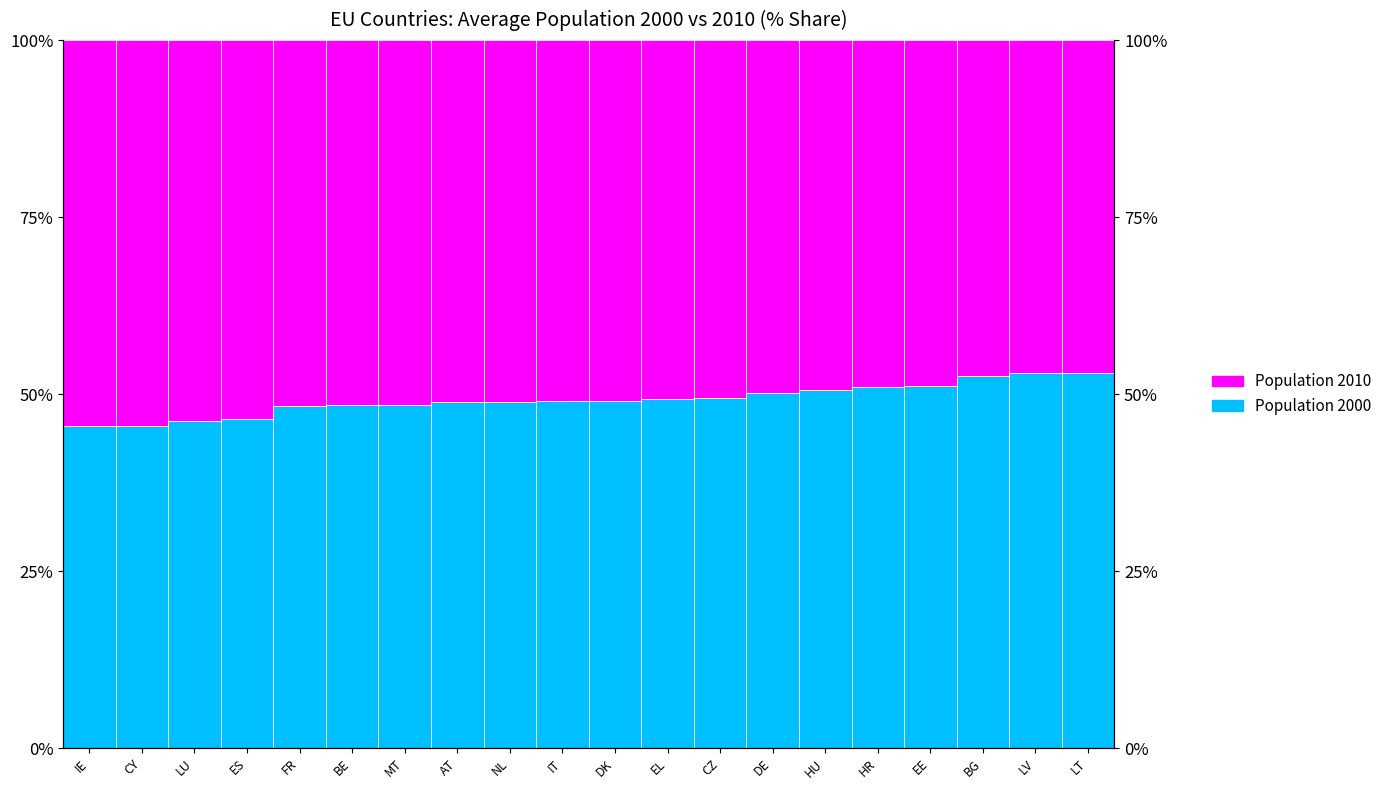

What is the difference between the Population 2000 values at DK and AT?

0.1